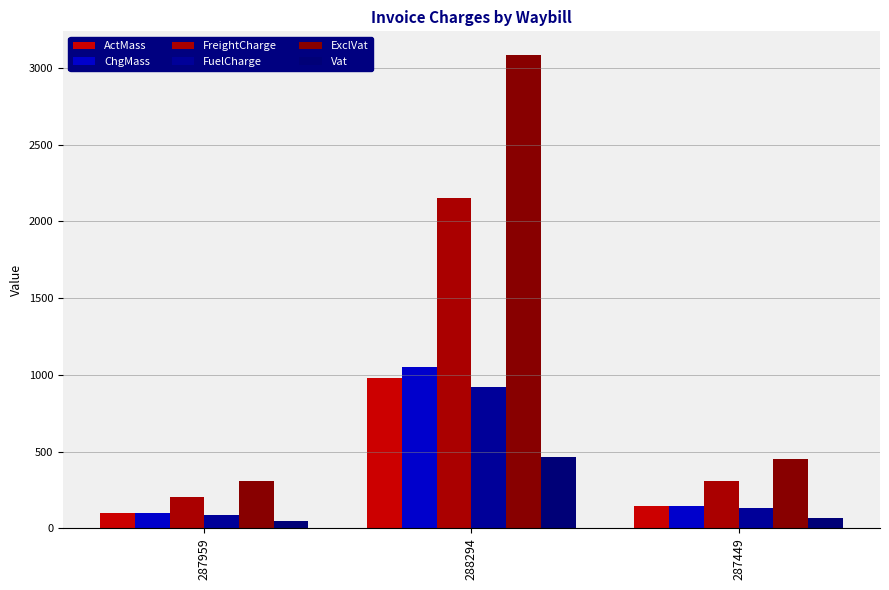

How many groups of bars are there?

3